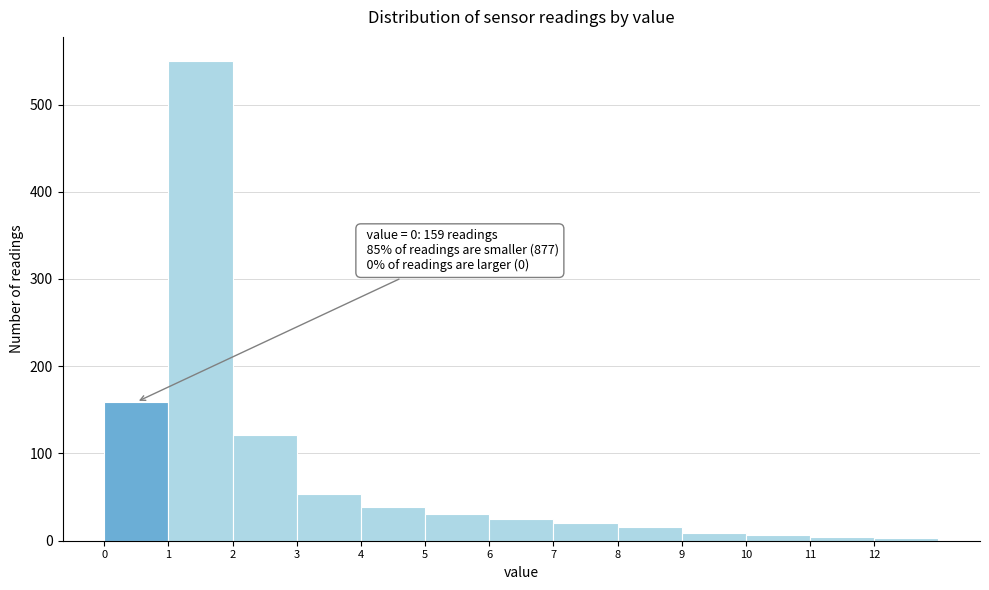

Over which range of the x-axis is the bar tallest?

1 to 2